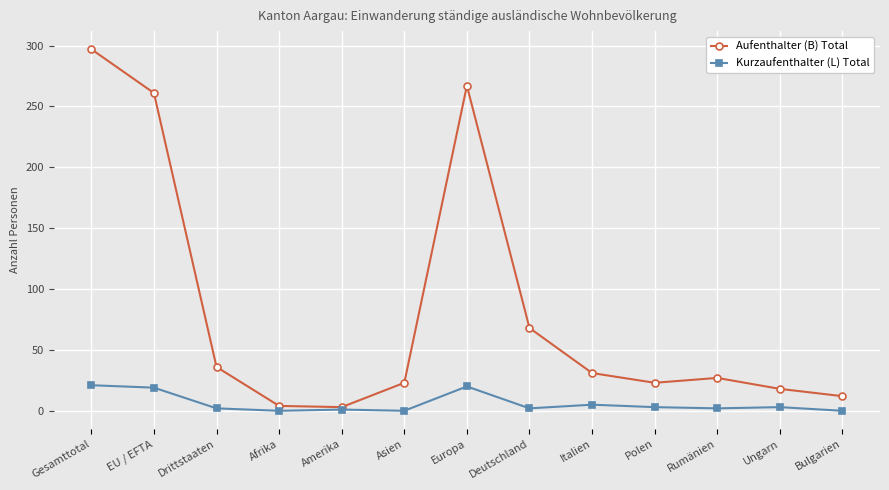

List the series in order of their peak value, highest first.

Aufenthalter (B) Total, Kurzaufenthalter (L) Total